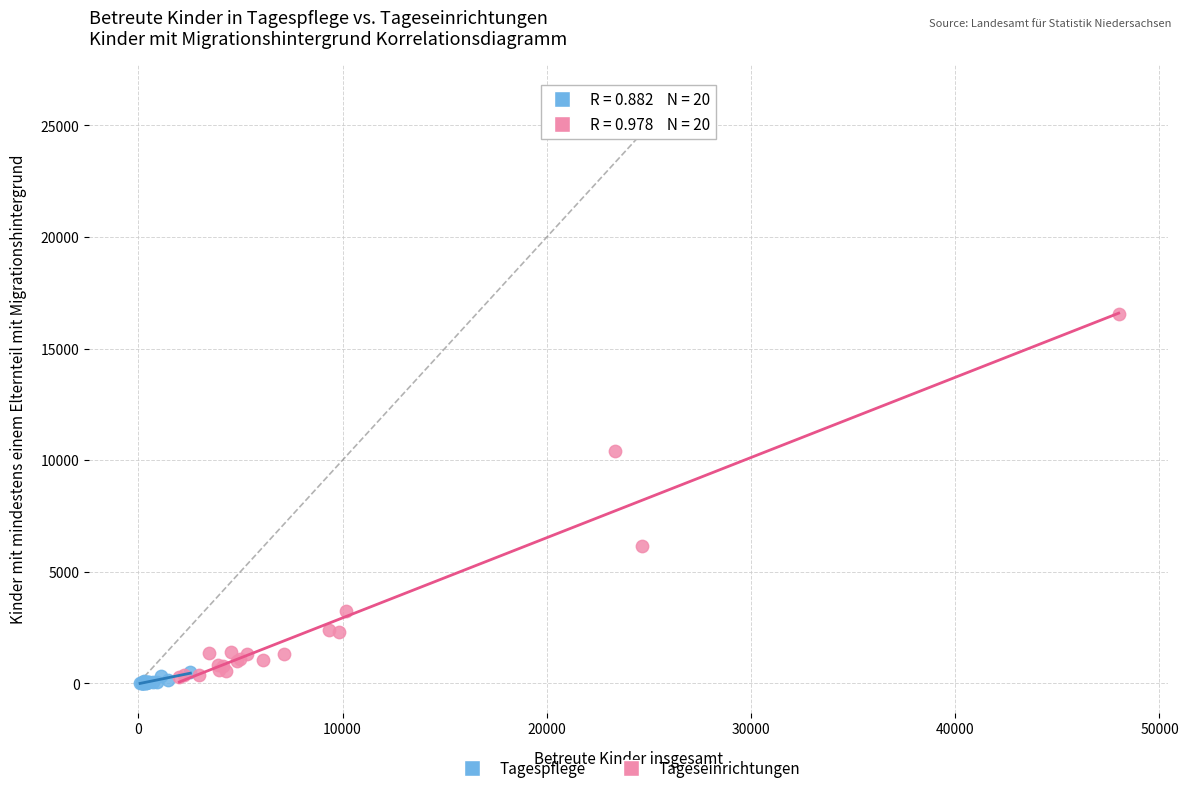

Which series has the largest Y range (max minus min)?

Tageseinrichtungen